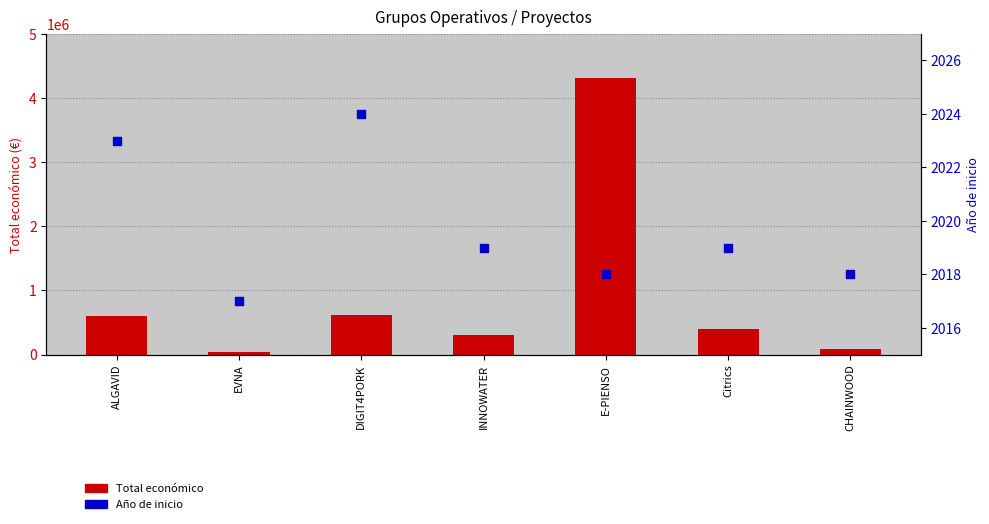

At which category is the sum across all series the highest?

E-PIENSO